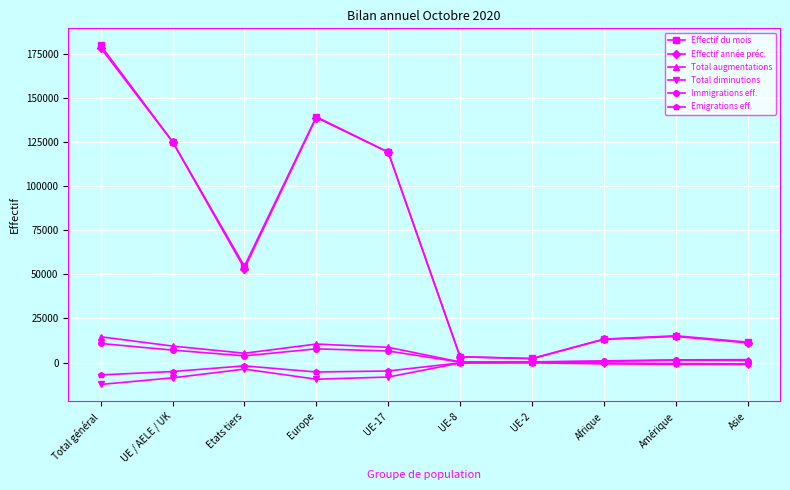

True or false: Effectif année préc. and Immigrations eff. cross at least once.

False